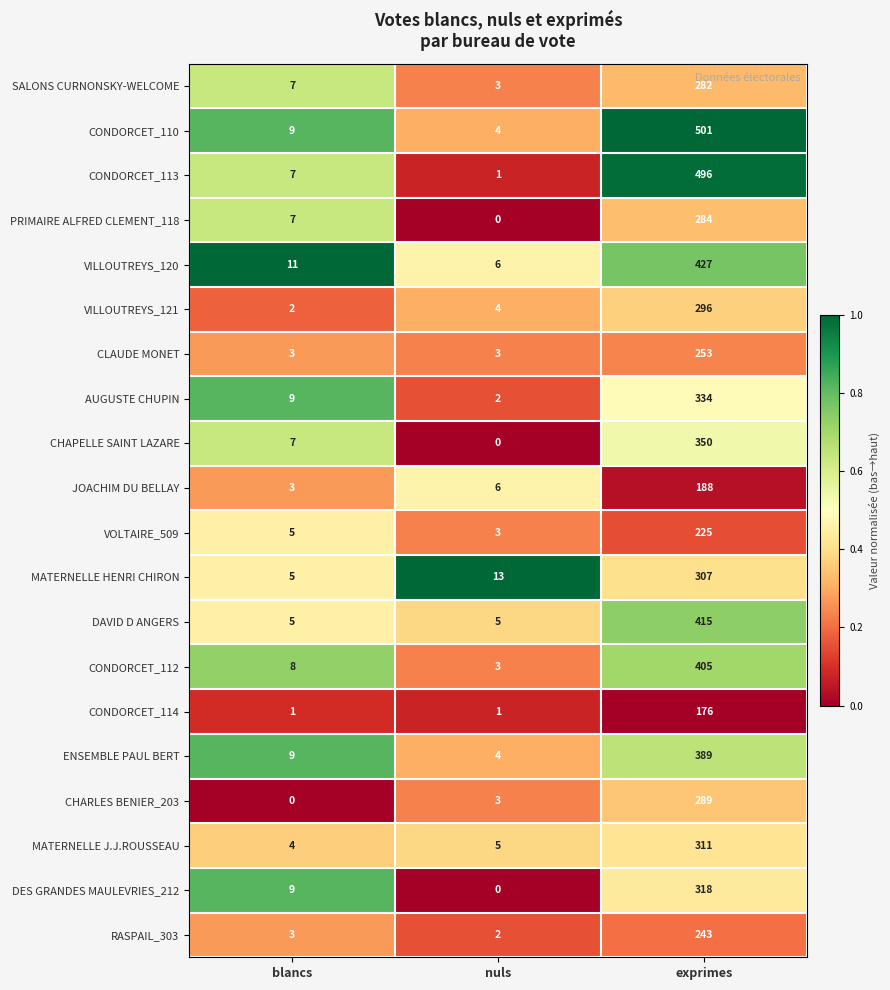

Which series has the largest total across all categories?

CONDORCET_110